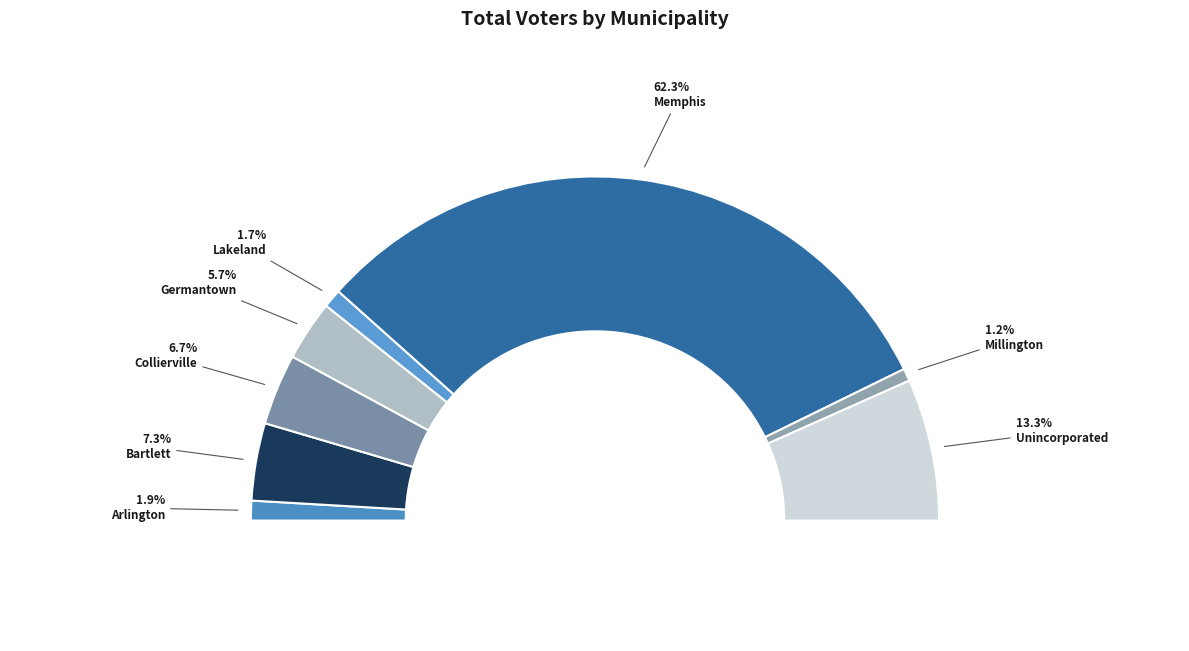

Approximately how many times larger is the value at Bartlett compared to Collierville?

1.1